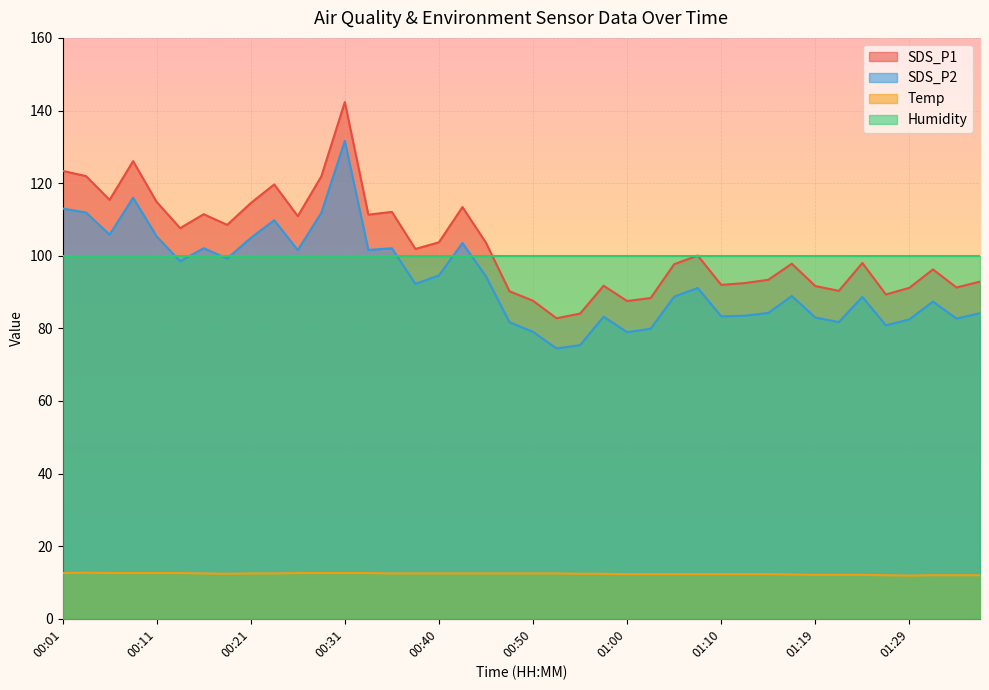

Between 00:11 and 00:28, which series saw the biggest shift?

SDS_P1